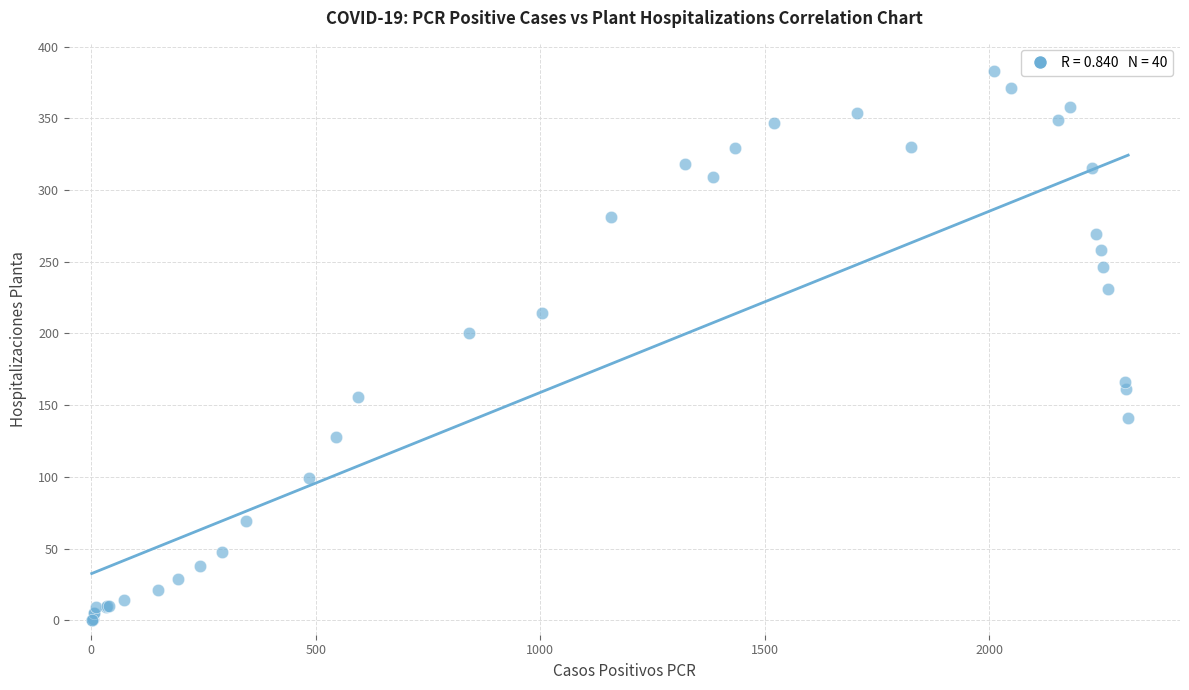

What Y value in the scatter plot is closest to 191?

200